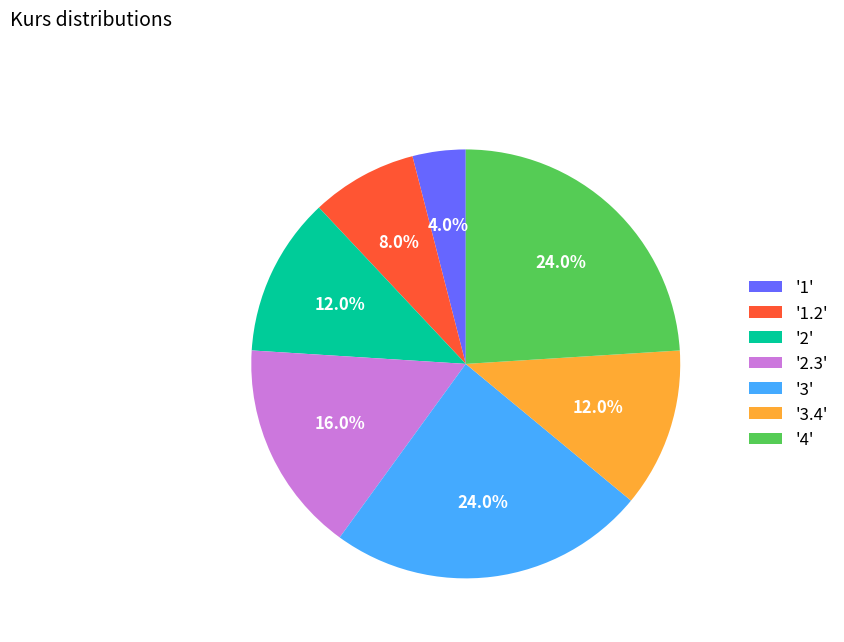

Which category has the smallest portion of the pie?

'1'